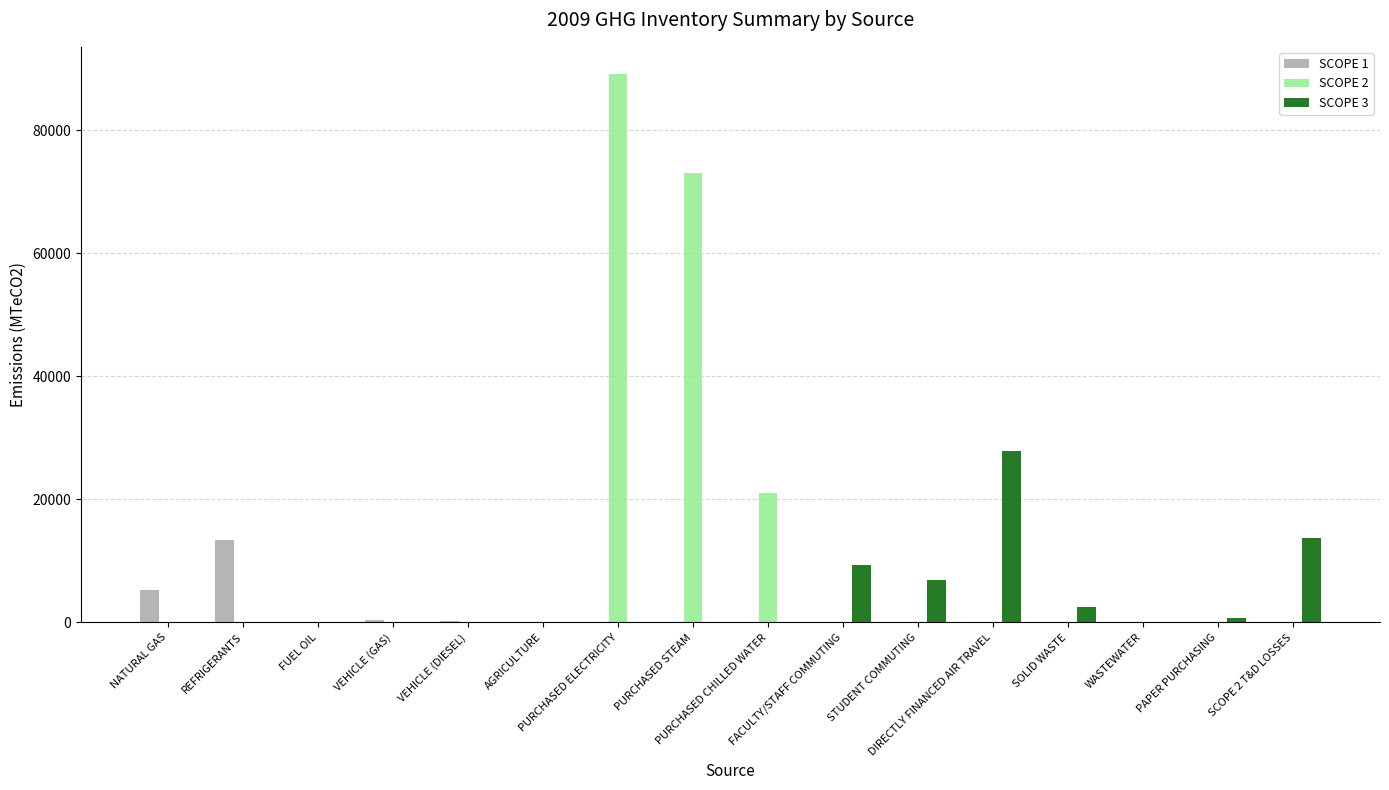

What is the maximum value for SCOPE 2?

89079.5